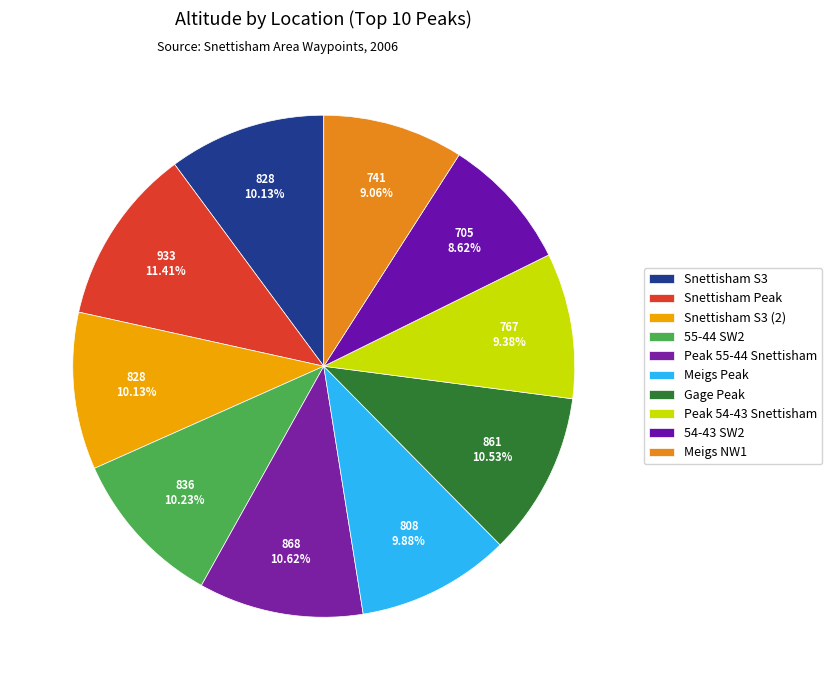

What is the smallest slice in the pie chart?

54-43 SW2